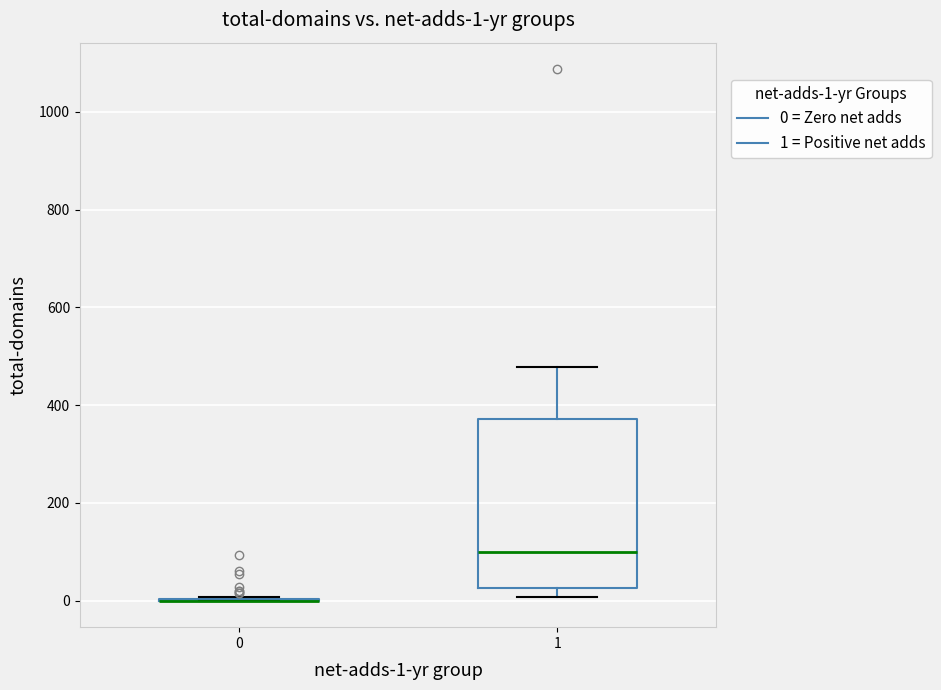

Which box is the tallest, from its lower edge to its upper edge?

1